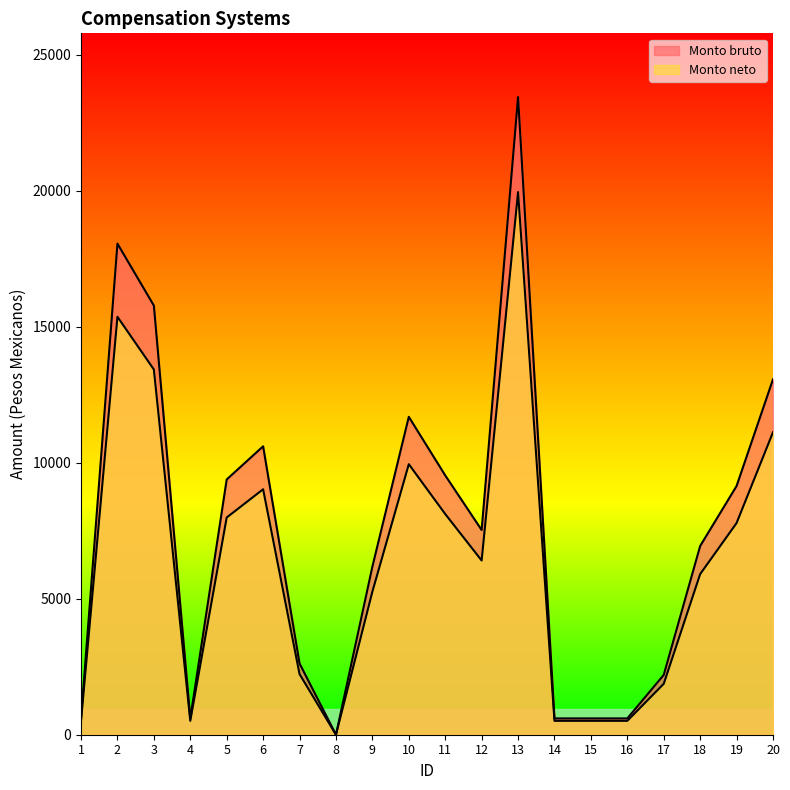

What are all the series names shown in the legend?

Monto bruto, Monto neto